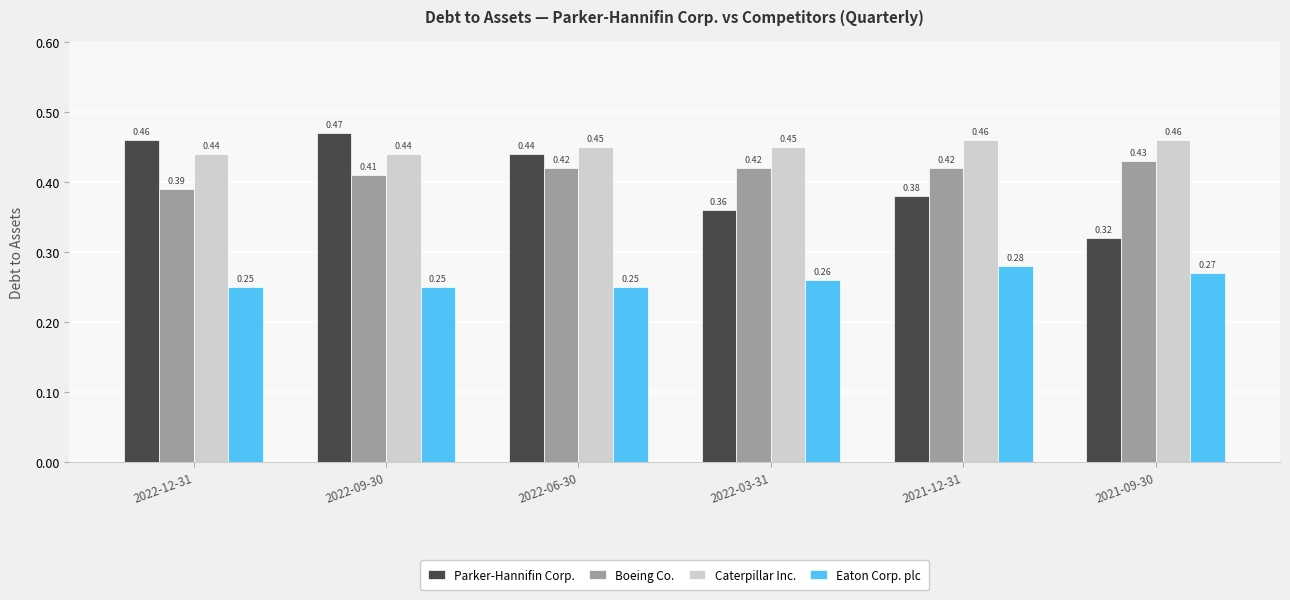

Which series changed the most between 2022-09-30 and 2021-09-30?

Parker-Hannifin Corp.